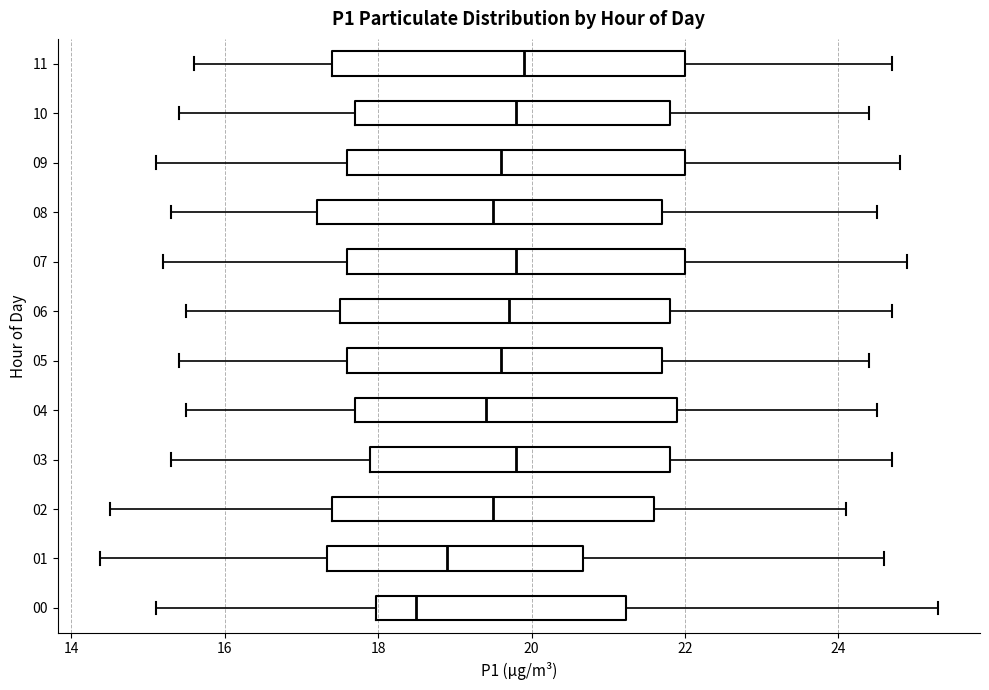

Reading bottom to top, read every box against the x-axis: the position of its median line, the range the box covers, and the ends of its whiskers. The values are not printed on the chart, so give them approximately, as read against the axis.

00: median 18.6, box 18.0 to 21.2, whiskers 15.2 to 25.4
01: median 19.0, box 17.4 to 20.6, whiskers 14.4 to 24.6
02: median 19.6, box 17.4 to 21.6, whiskers 14.6 to 24.2
03: median 19.8, box 18.0 to 21.8, whiskers 15.4 to 24.8
04: median 19.4, box 17.8 to 22.0, whiskers 15.6 to 24.6
05: median 19.6, box 17.6 to 21.8, whiskers 15.4 to 24.4
06: median 19.8, box 17.6 to 21.8, whiskers 15.6 to 24.8
07: median 19.8, box 17.6 to 22.0, whiskers 15.2 to 25.0
08: median 19.6, box 17.2 to 21.8, whiskers 15.4 to 24.6
09: median 19.6, box 17.6 to 22.0, whiskers 15.2 to 24.8
10: median 19.8, box 17.8 to 21.8, whiskers 15.4 to 24.4
11: median 20.0, box 17.4 to 22.0, whiskers 15.6 to 24.8